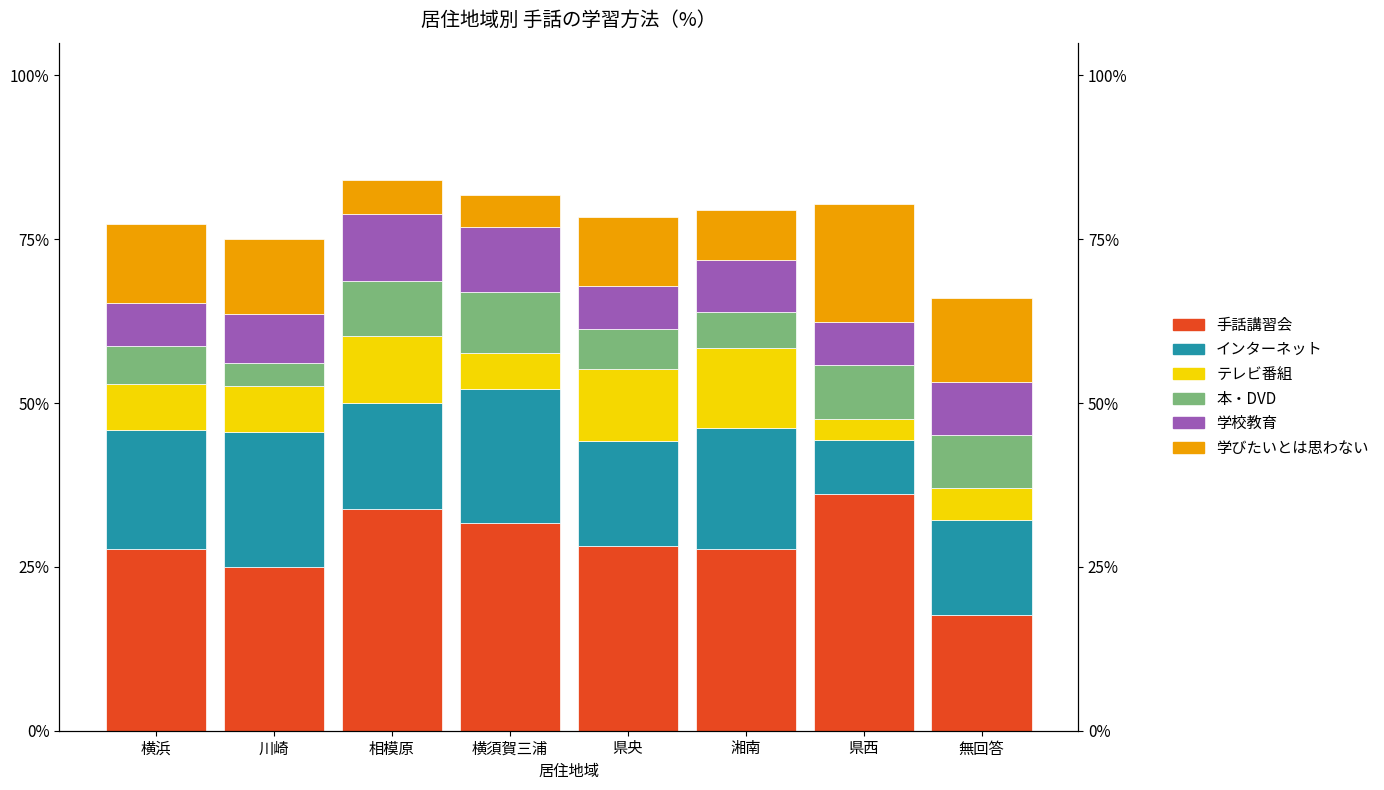

The value of 学校教育 at 横須賀三浦 is 9.9. True or false?

True